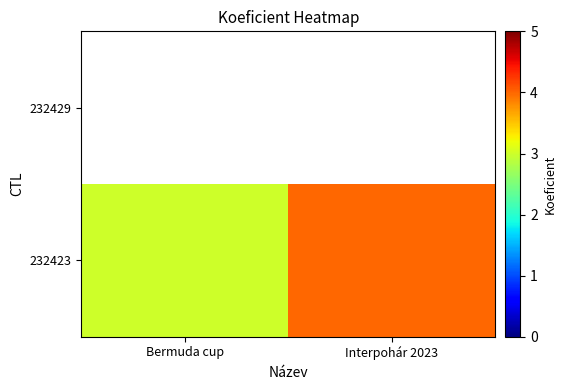

Which category has the lowest value in the 232423 series?

Bermuda cup